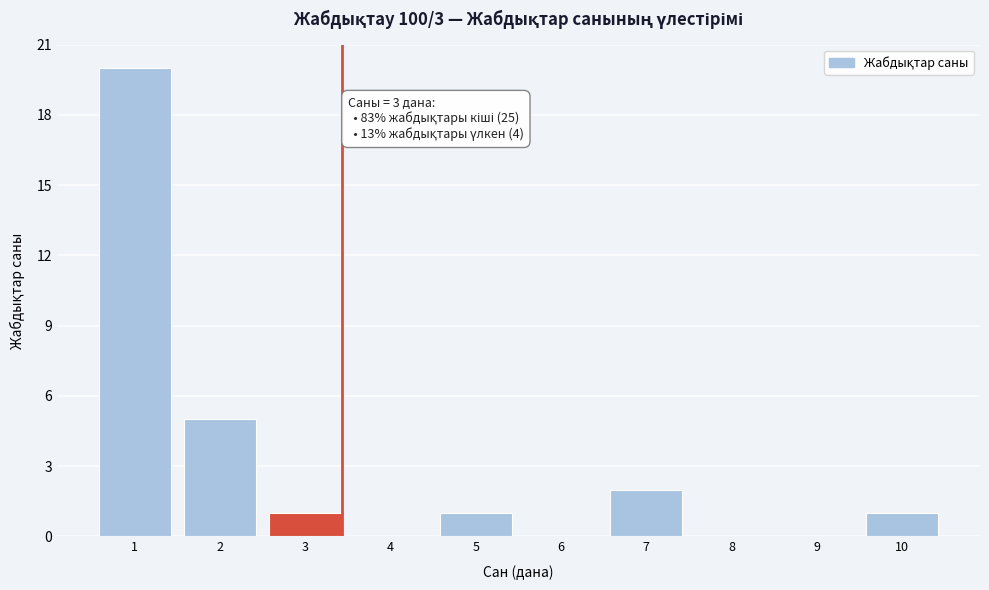

Reading left to right, extract all data points from this chart.

1=20	2=5	3=1	4=0	5=1	6=0	7=2	8=0	9=0	10=1